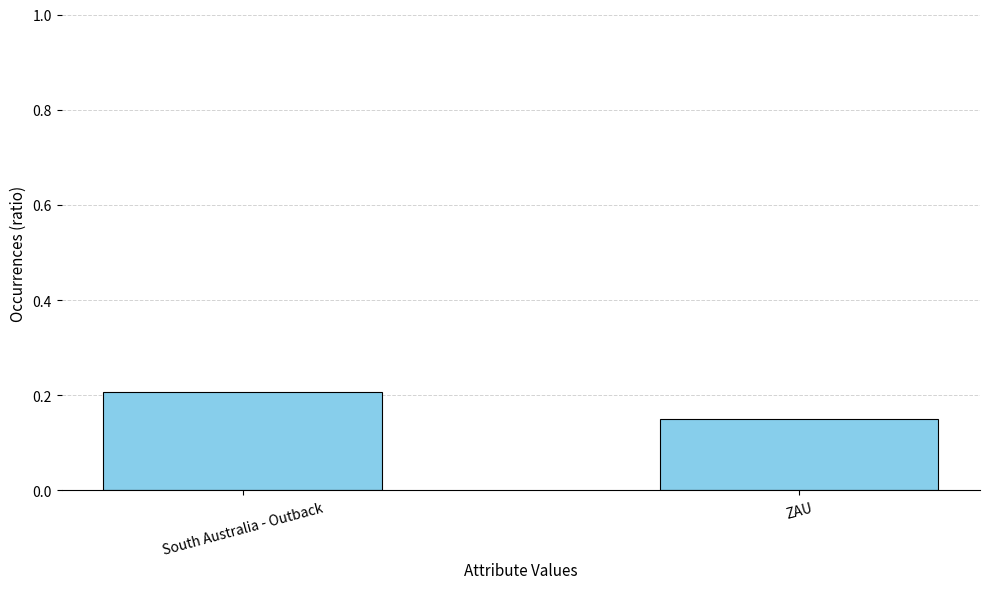

Which has a higher value, South Australia - Outback or ZAU?

South Australia - Outback